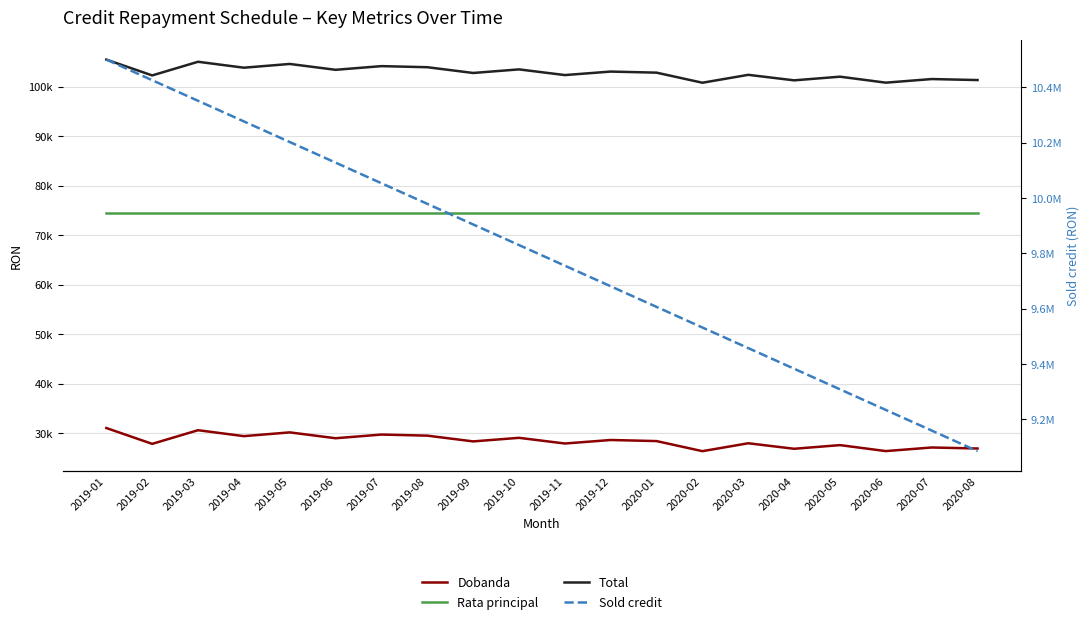

What value does the Rata principal series have at 2019-09?

74468.1